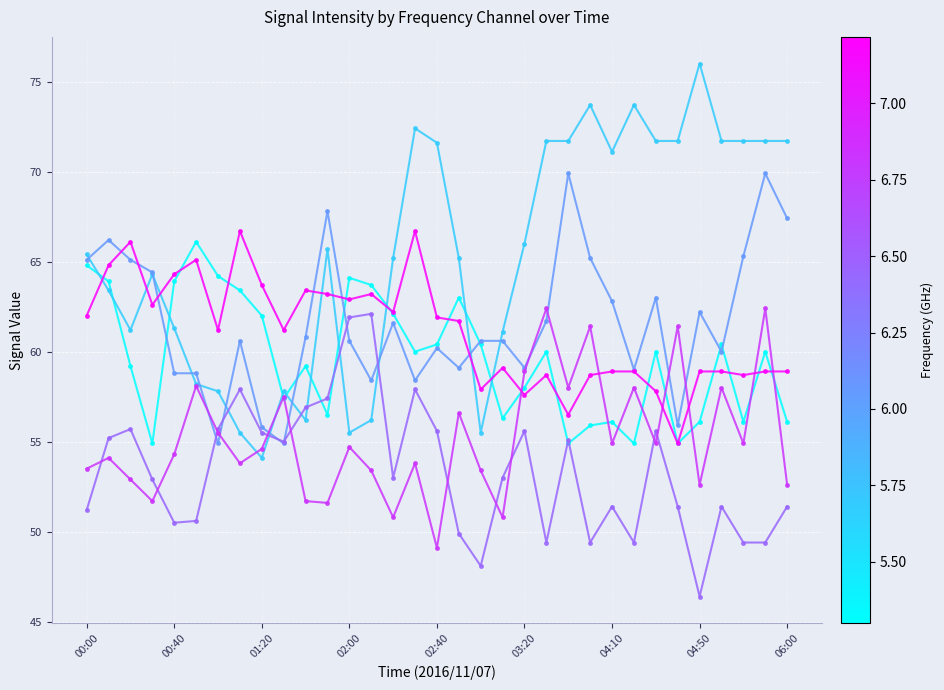

What is the maximum value shown in the chart?

76.0